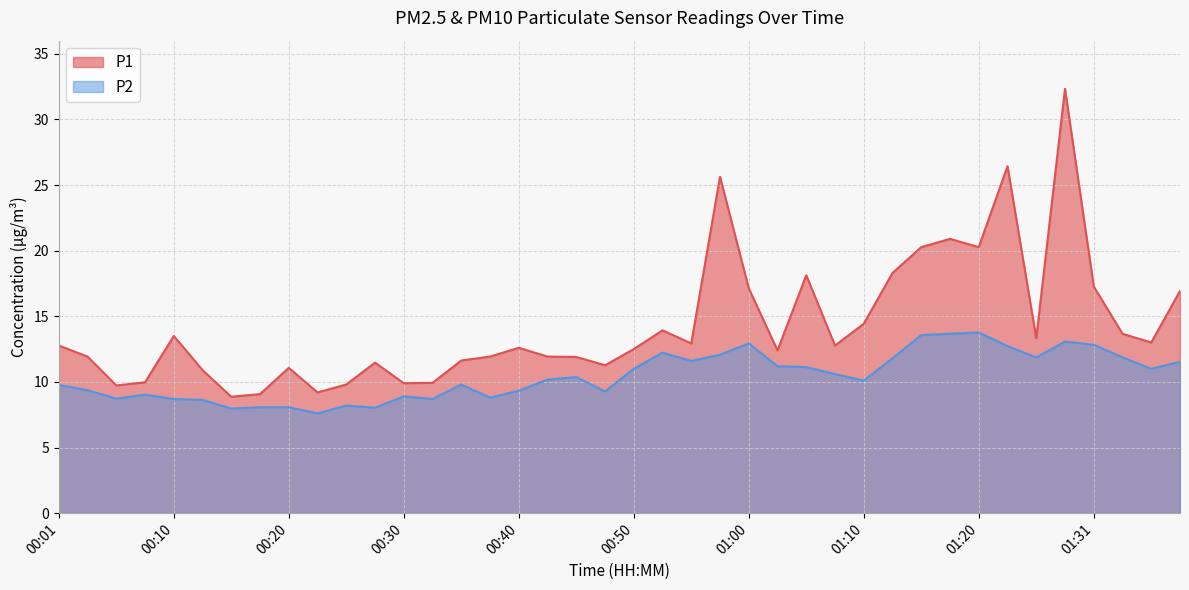

What is the spread (max minus min) of values at 01:15?

6.7